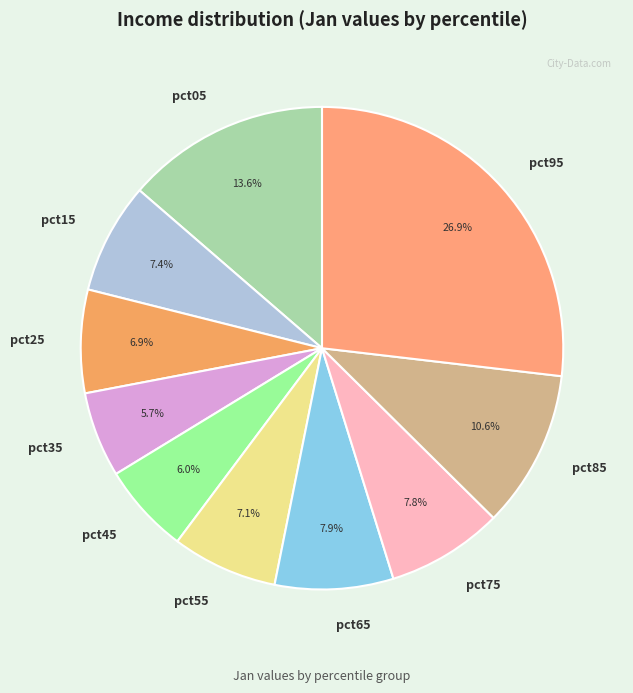

How many slices are in this pie chart?

10